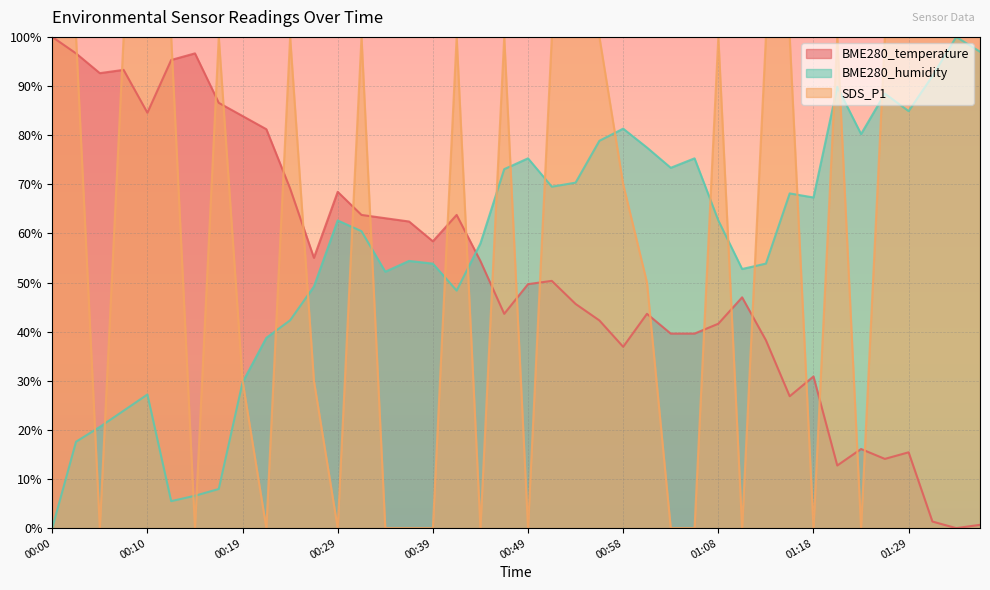

What is the label of the 26th point from the left?

01:01